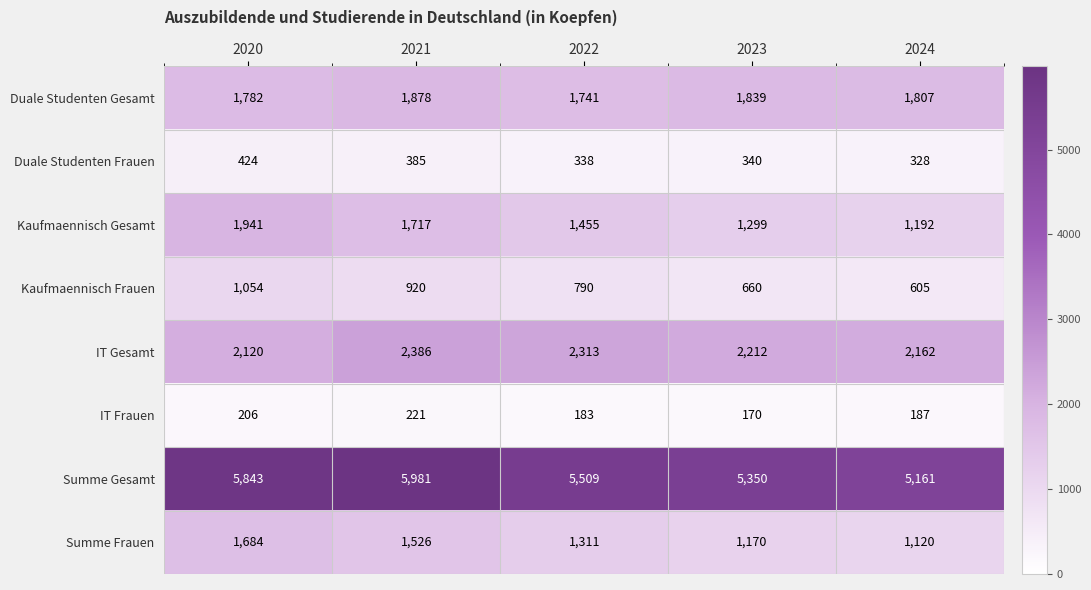

Which series changed the most between 2022 and 2024?

Summe Gesamt